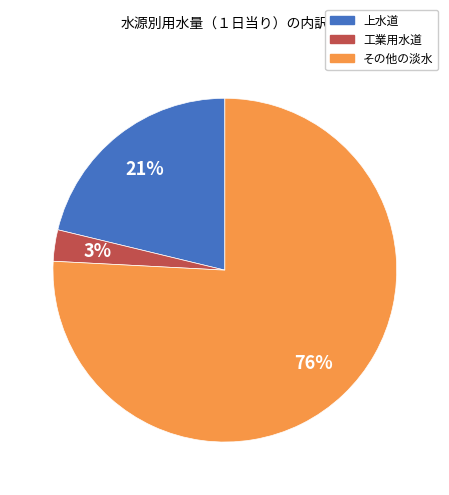

Is the sum of 工業用水道 and その他の淡水 greater than half?

Yes